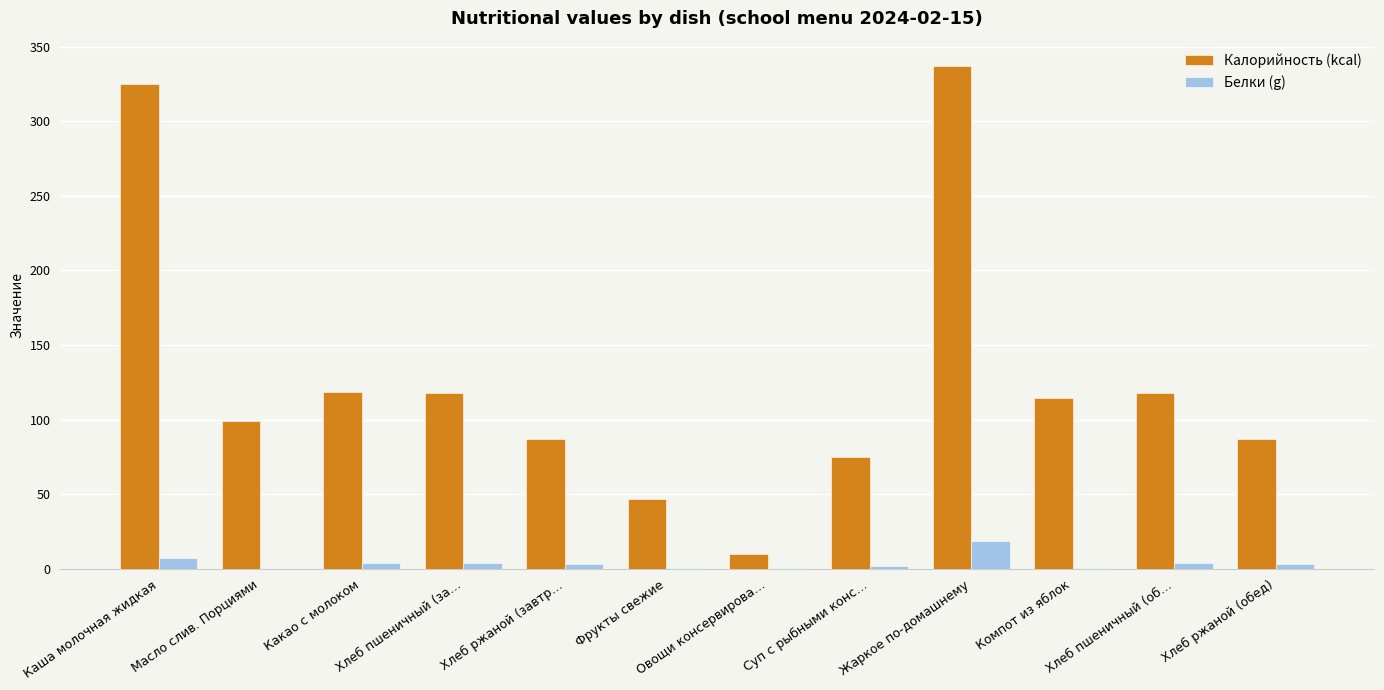

Which series has the largest total across all categories?

Калорийность (kcal)